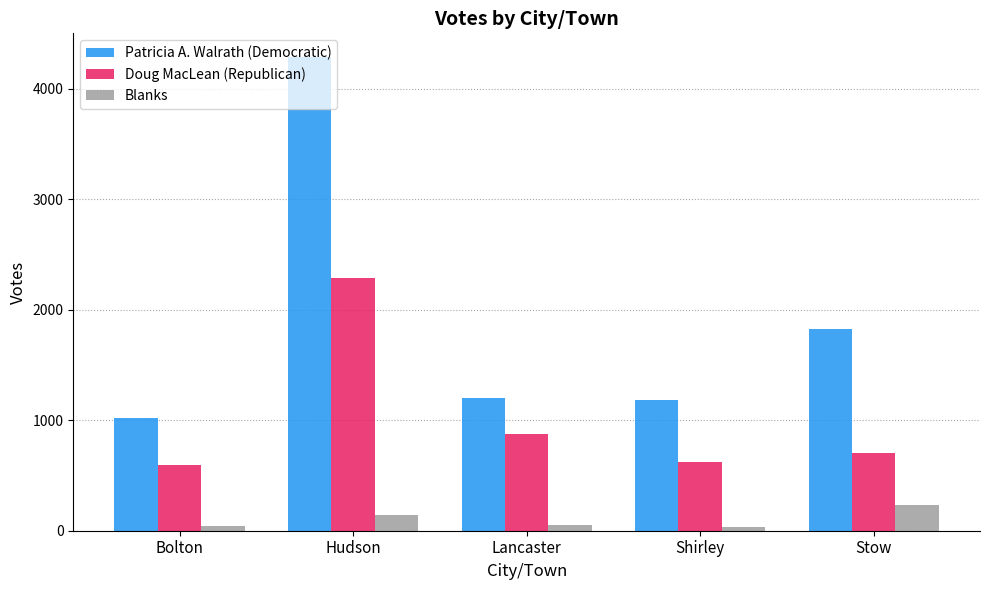

Is the value of Doug MacLean (Republican) at Hudson greater than the value of Patricia A. Walrath (Democratic) at Bolton?

Yes